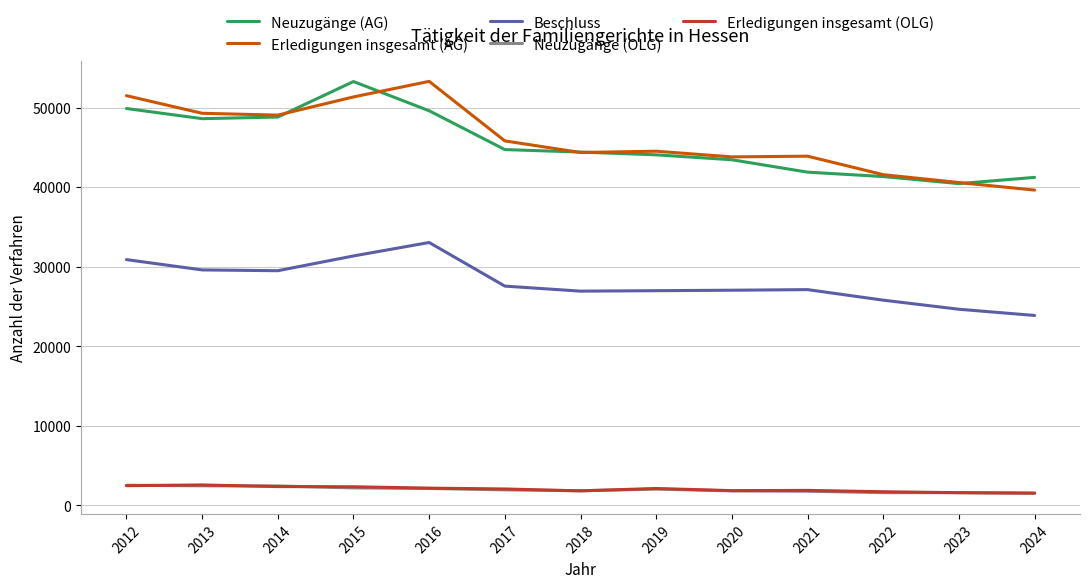

True or false: Beschluss and Neuzugänge (OLG) intersect in this chart.

False